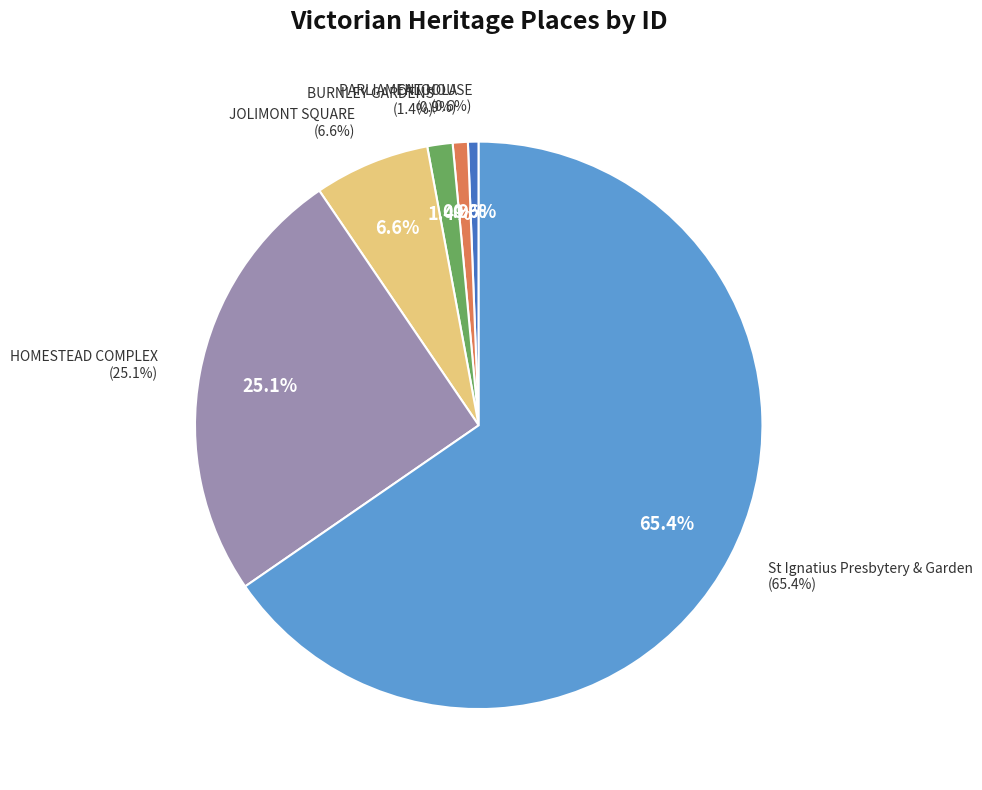

To the nearest percent, what is the difference between the HOMESTEAD COMPLEX and BURNLEY GARDENS slice percentages?

24%